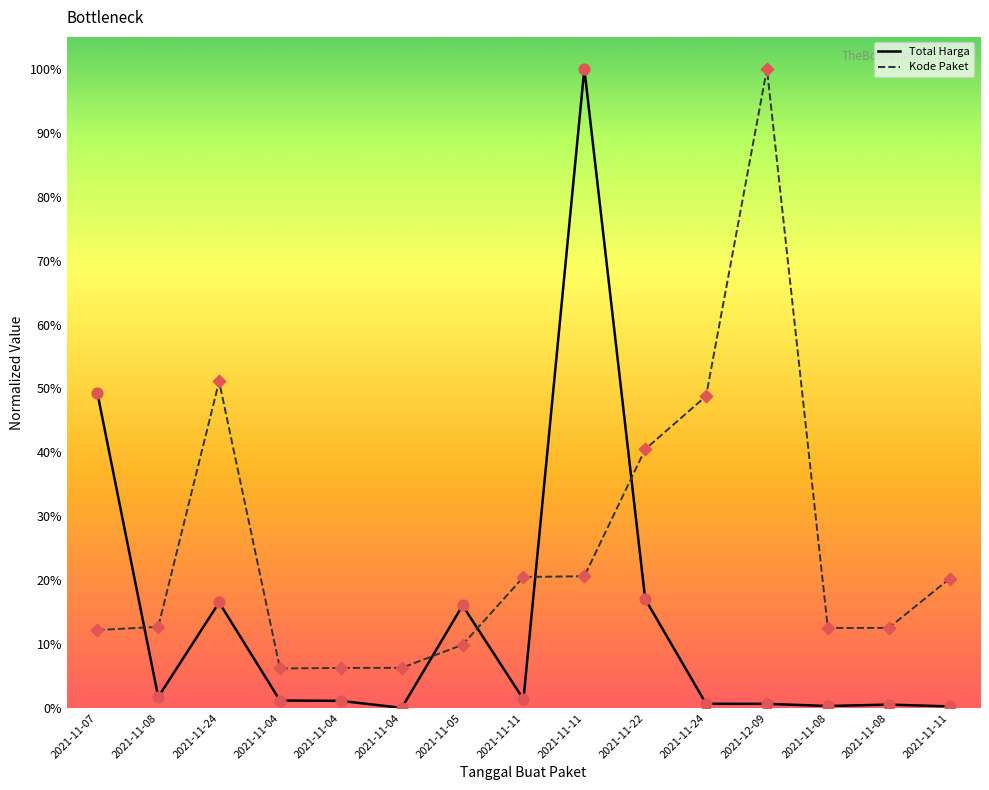

Is this an area chart (filled region under the line)?

No